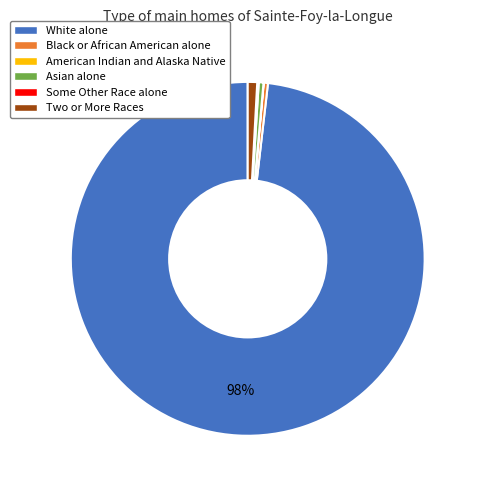

Does White alone account for over 50% of the chart?

Yes